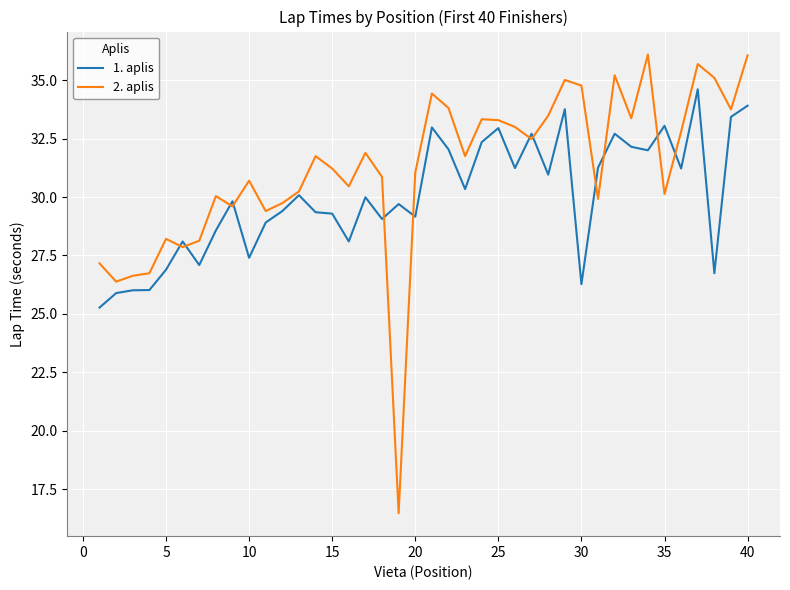

At how many categories does at least one series exceed 16?

40